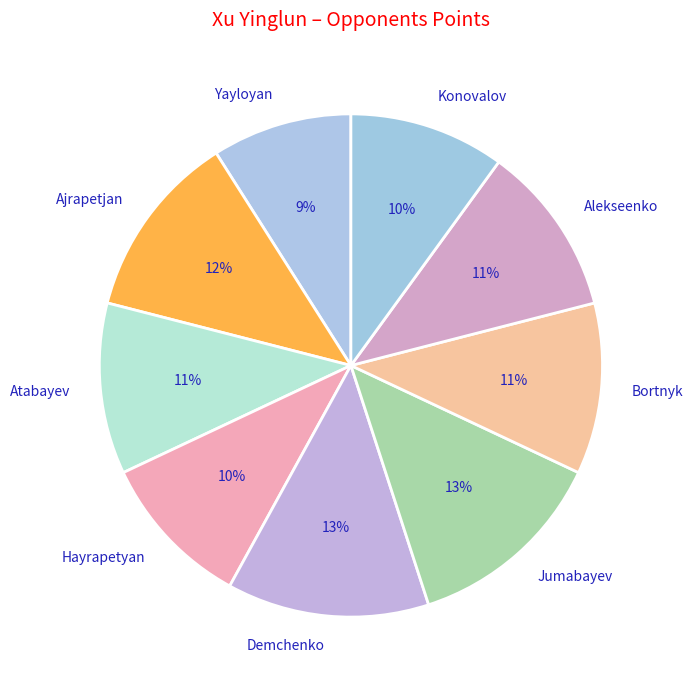

What percentage is the Yayloyan slice, to the nearest percent?

9%